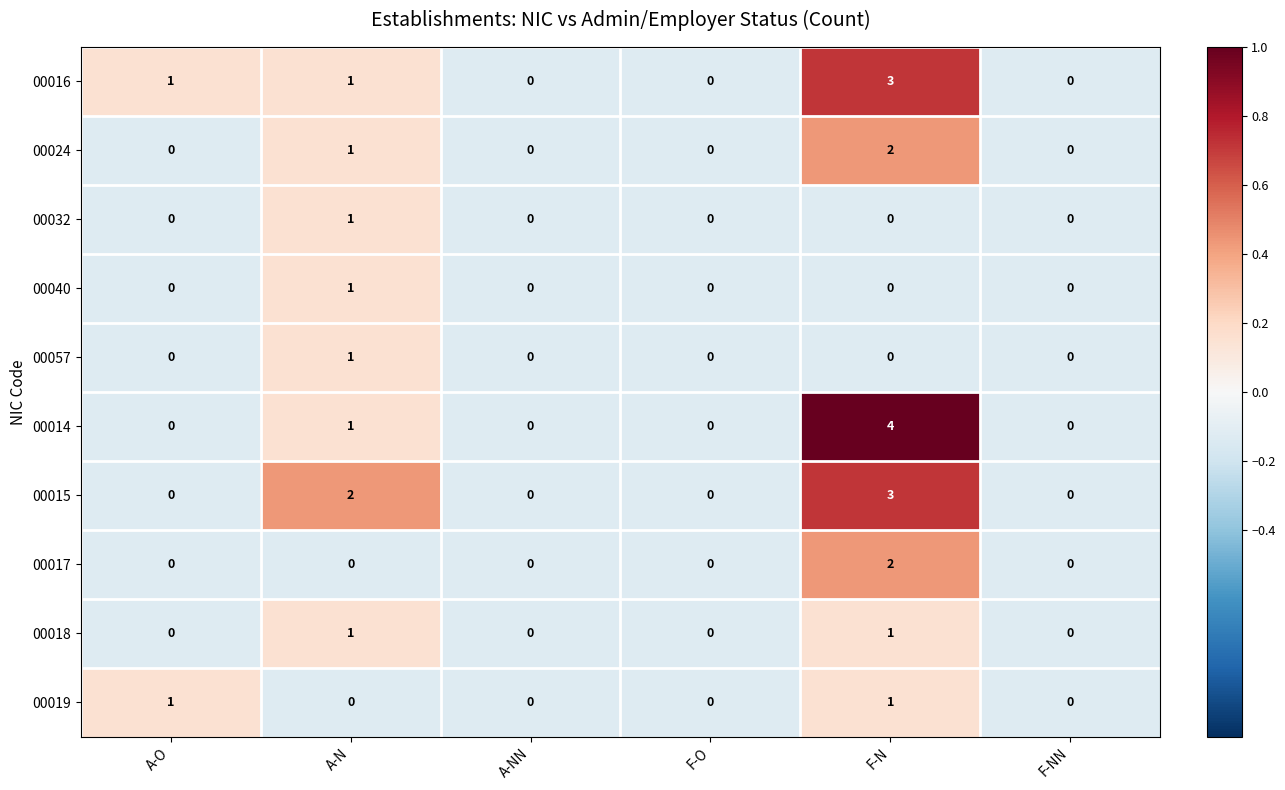

Count the 00015 values in the range 0 to 2.

5